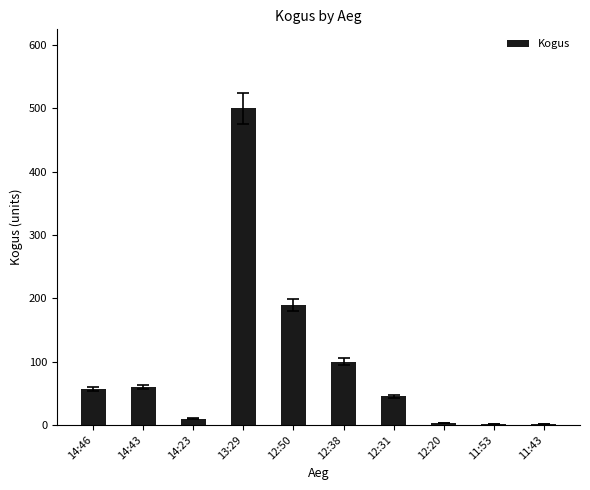

What value does the data have at 14:46?

57